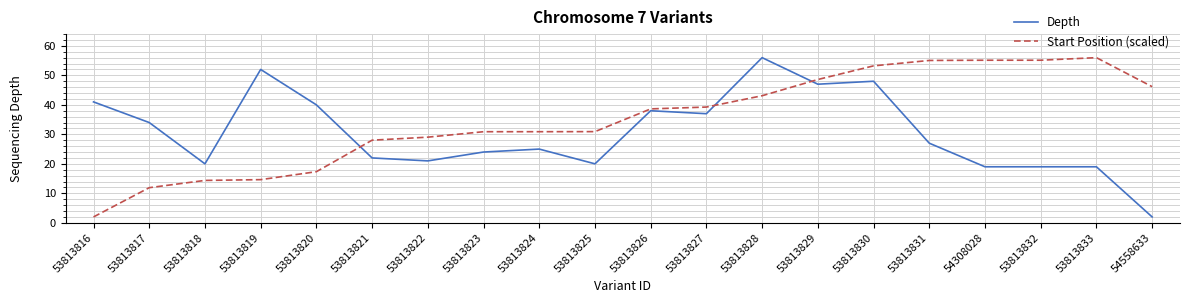

How many times do Depth and Start Position (scaled) cross each other?

3